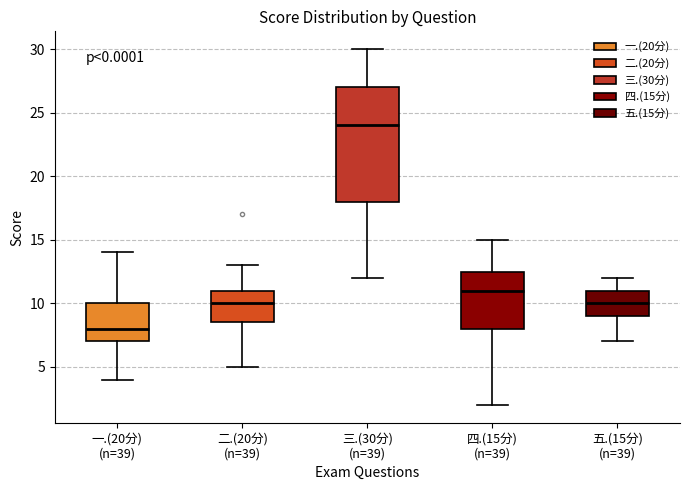

Which box's median line is the lowest?

一.(20分) (n=39)